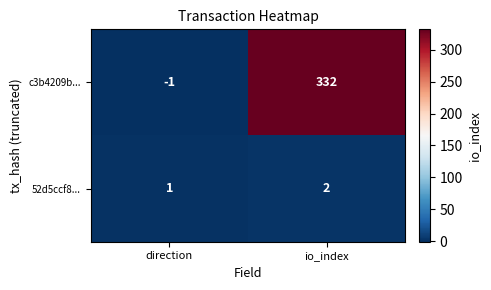

Rank the categories by 52d5ccf8... value from lowest to highest.

direction, io_index